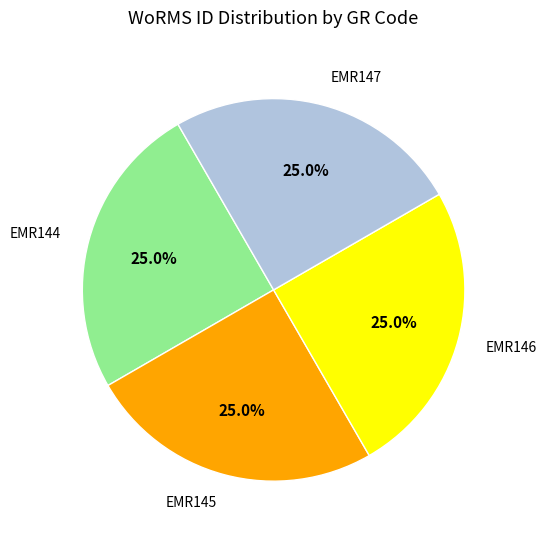

Count the number of slices in the pie.

4